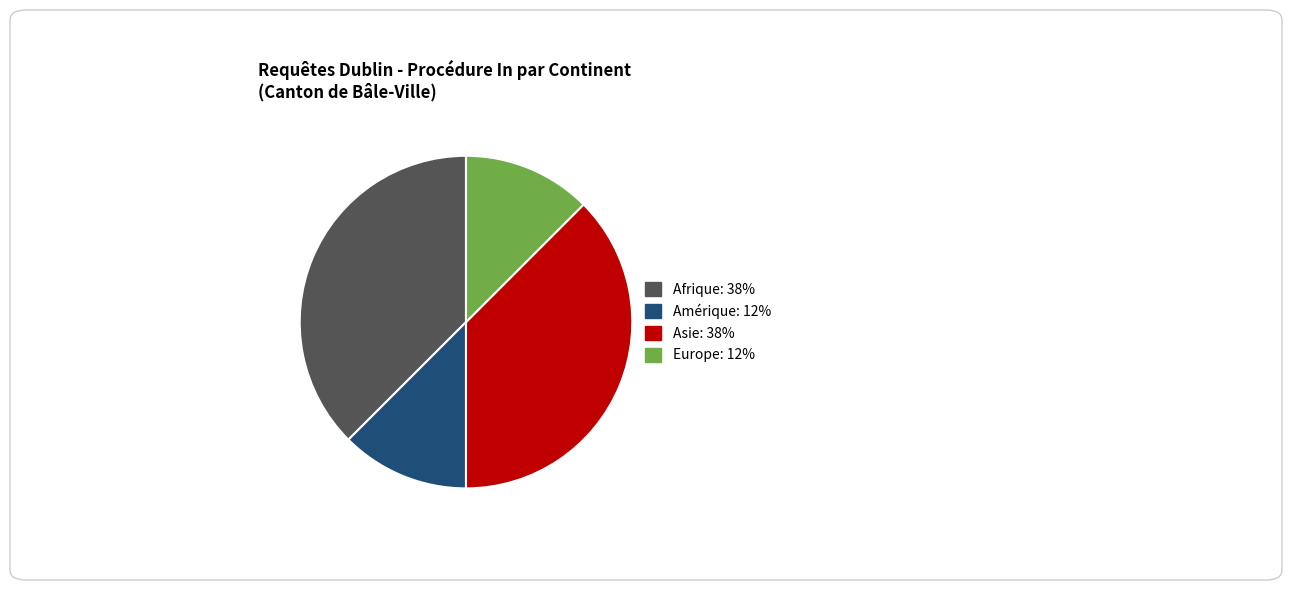

Is it true that Afrique is 38% of the pie?

True